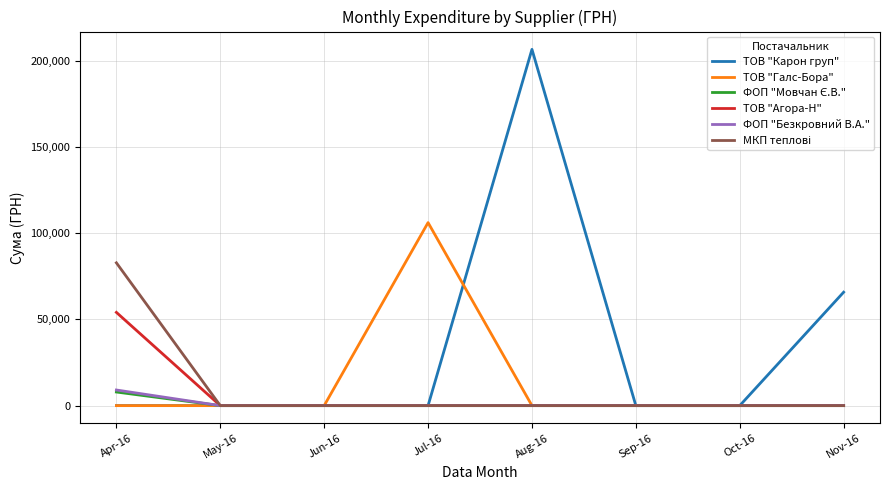

Which series has the largest total across all categories?

ТОВ "Карон груп"